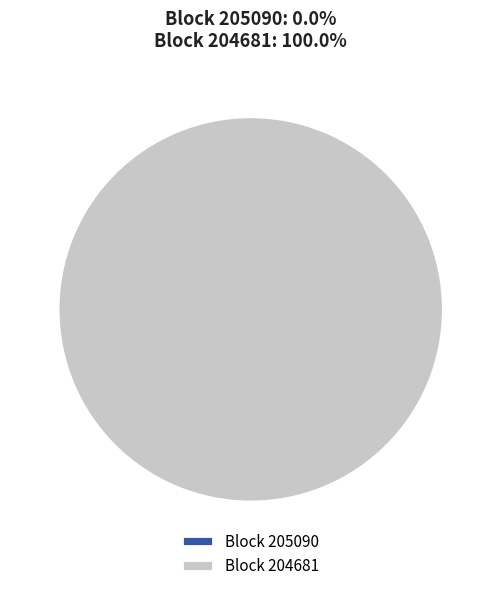

True or false: 205090 accounts for 0% of the total.

True